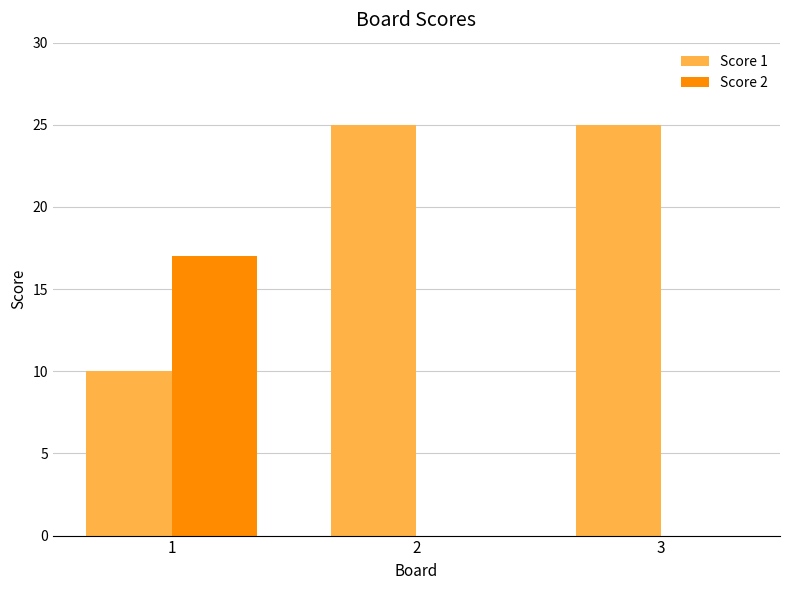

Which series has the largest total across all categories?

Score 1